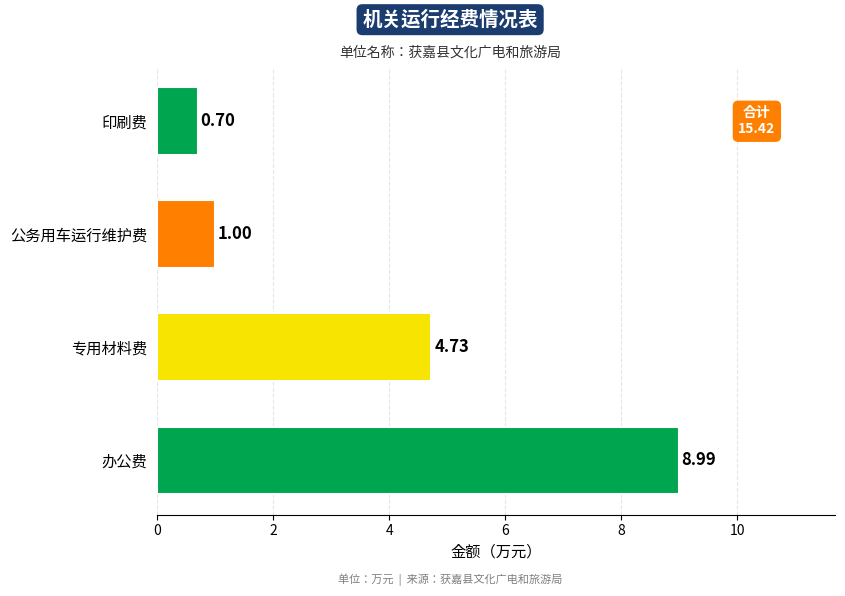

What is the change in value from 专用材料费 to 印刷费?

-4.0